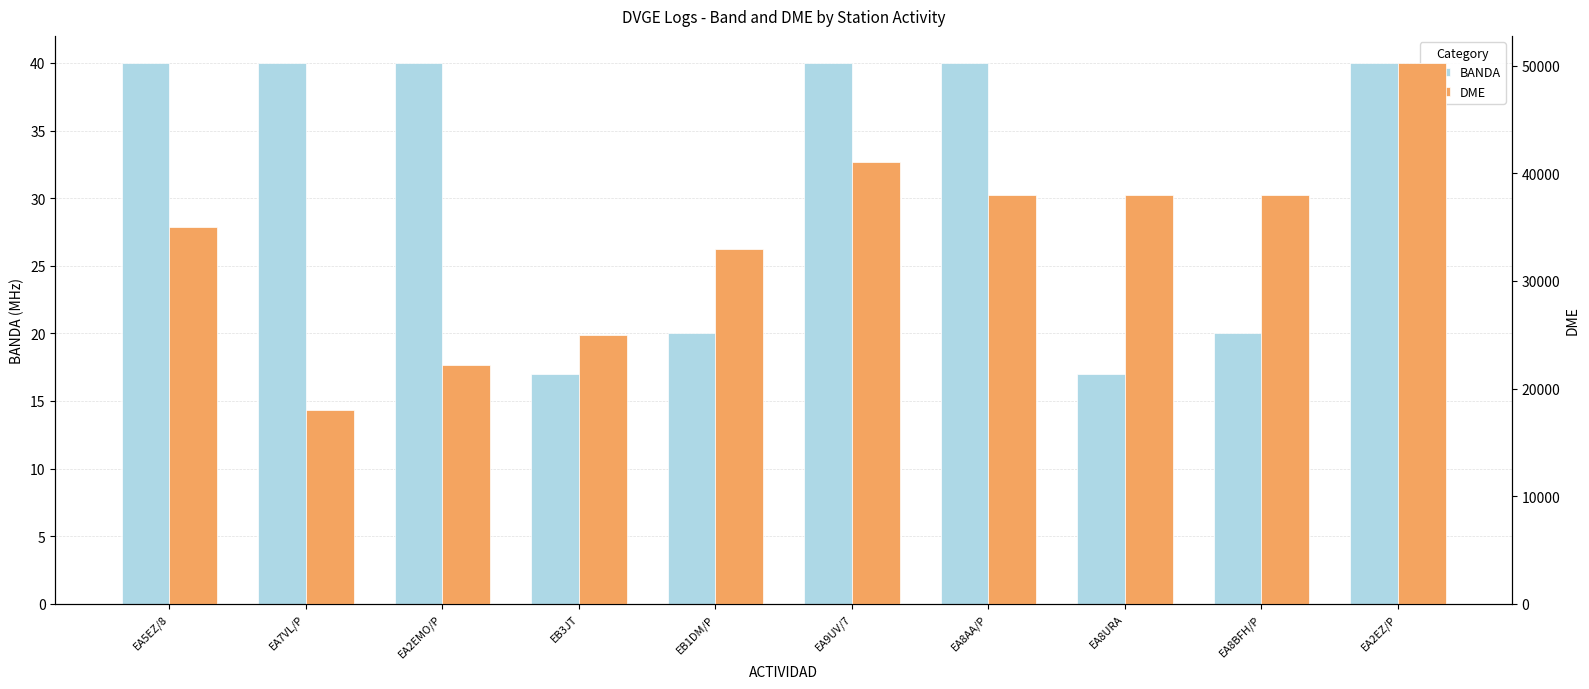

List the series in order of their overall mean, highest first.

DME, BANDA